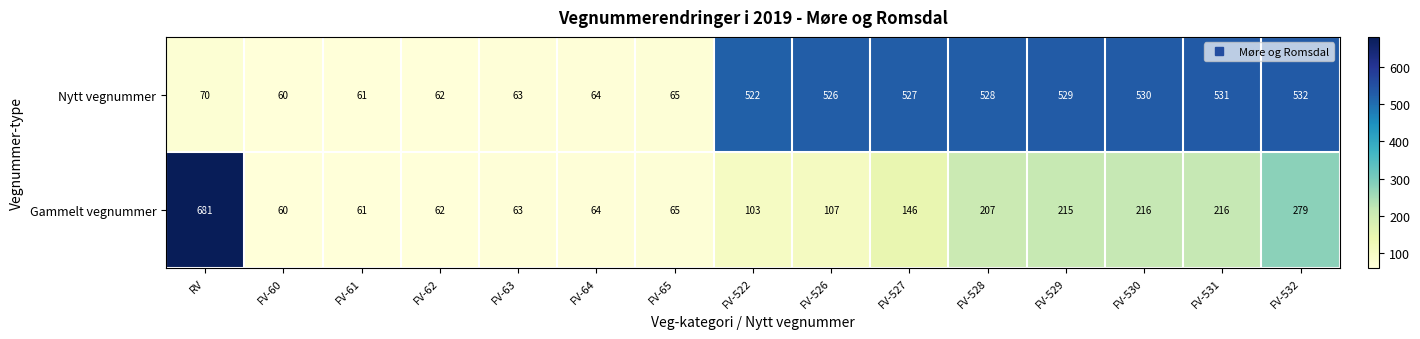

What is the total value across all series at FV-522?

625